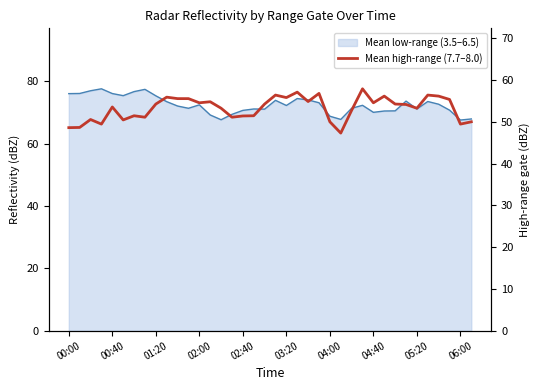

What is the change in value from 21 to 27?

+0.8